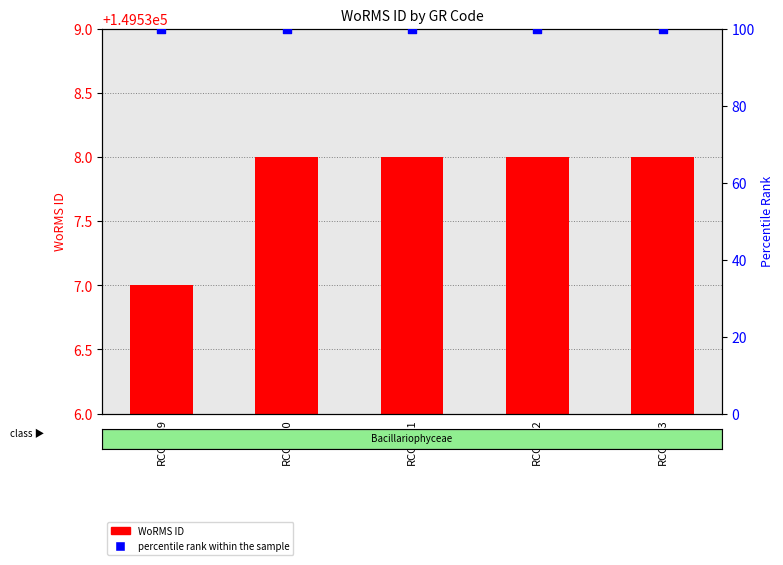

What are all the series names shown in the legend?

WoRMS ID, percentile rank within the sample